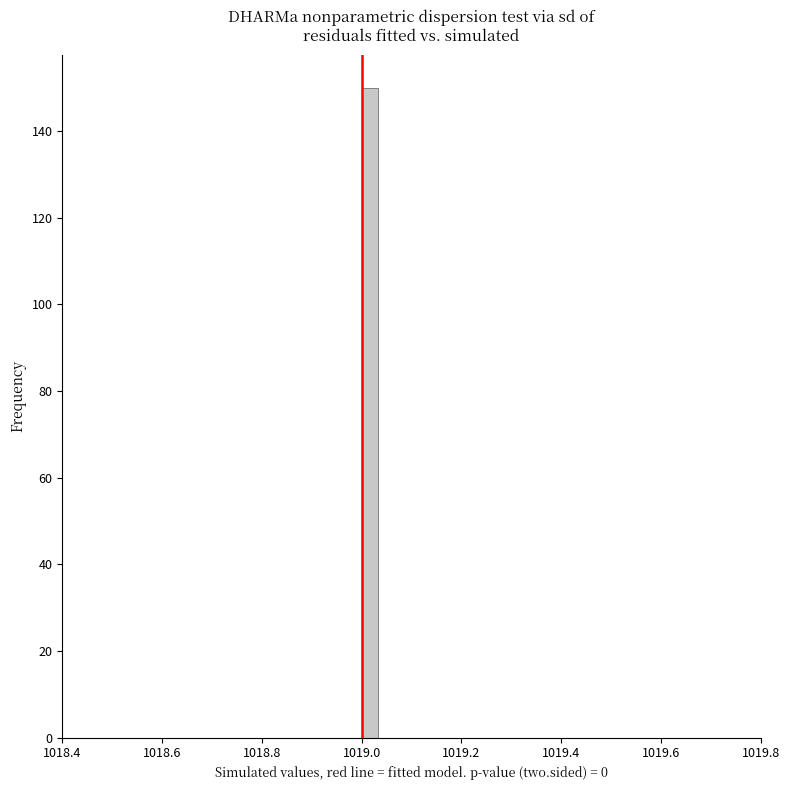

Around what value on the x-axis is the tallest bar? Give the approximate position of its centre, as read against the axis.

1019.02